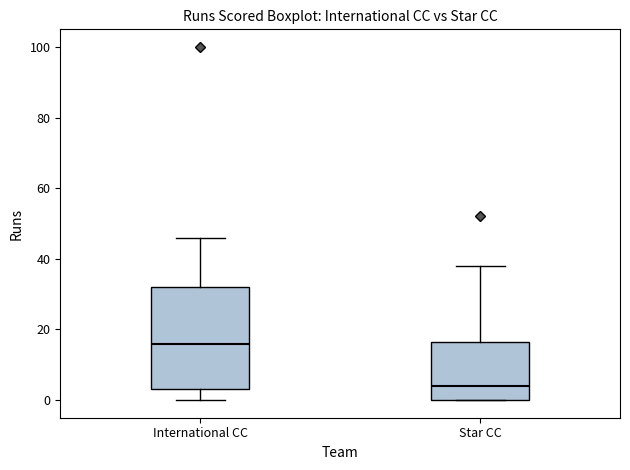

Reading left to right, transcribe this box plot: for each box, give where its median line is, the range the box spans, and where its two whiskers end, as read against the y-axis. The values are not printed on the chart, so give them approximately, as read against the axis.

International CC: median 16, box 4 to 32, whiskers 0 to 46
Star CC: median 4, box 0 to 16, whiskers 0 to 38